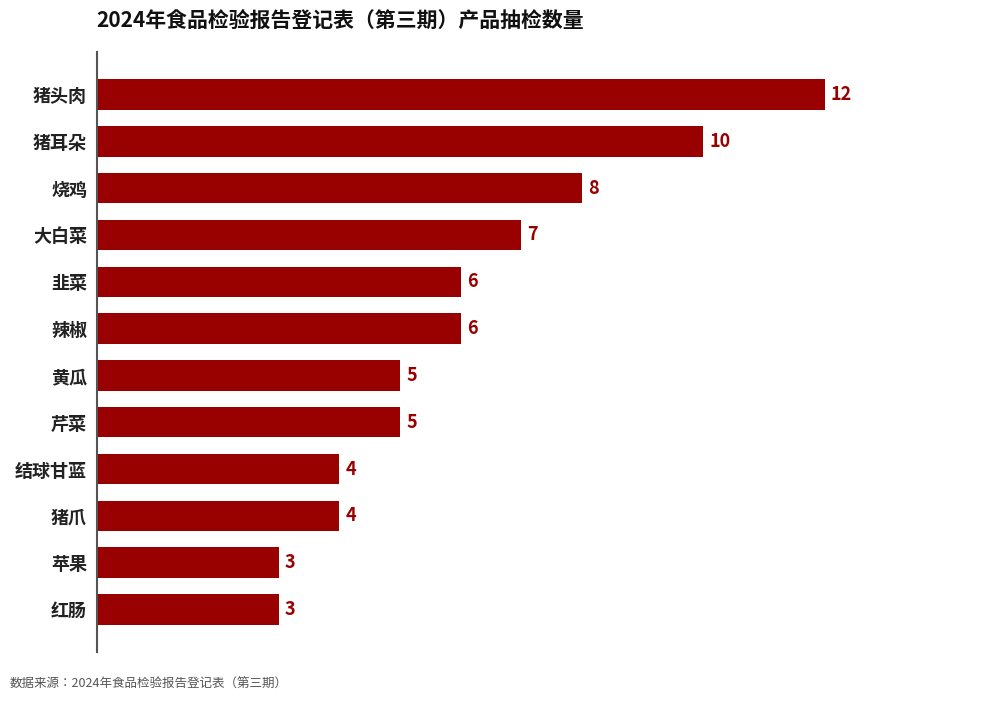

Which label corresponds to the largest value in the chart?

猪头肉